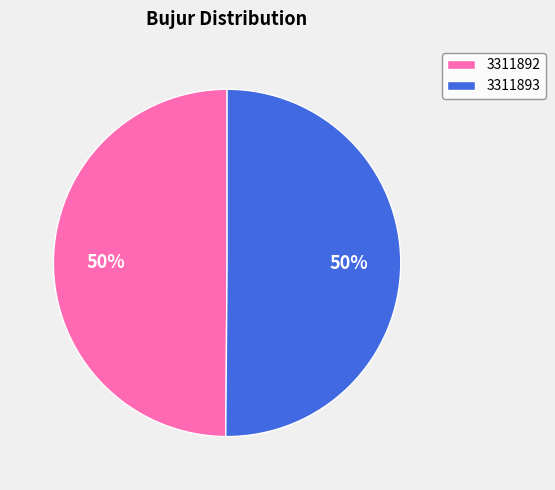

True or false: 3311893 accounts for 64% of the total.

False